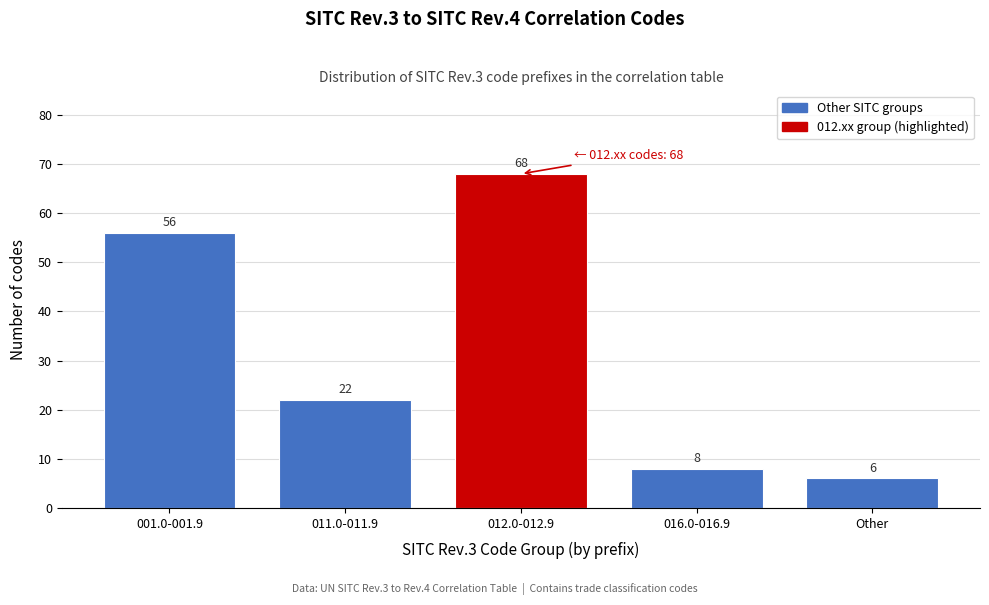

Reading left to right, extract all data points from this chart.

001.0-001.9=56	011.0-011.9=22	012.0-012.9=68	016.0-016.9=8	Other=6